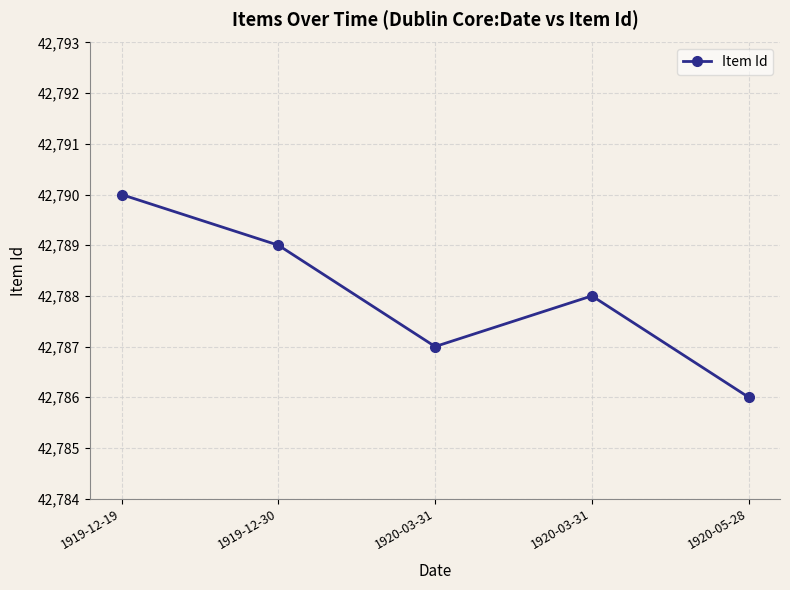

List the labels in order of value, smallest first.

1920-05-28, 1920-03-31, 1920-03-31, 1919-12-30, 1919-12-19